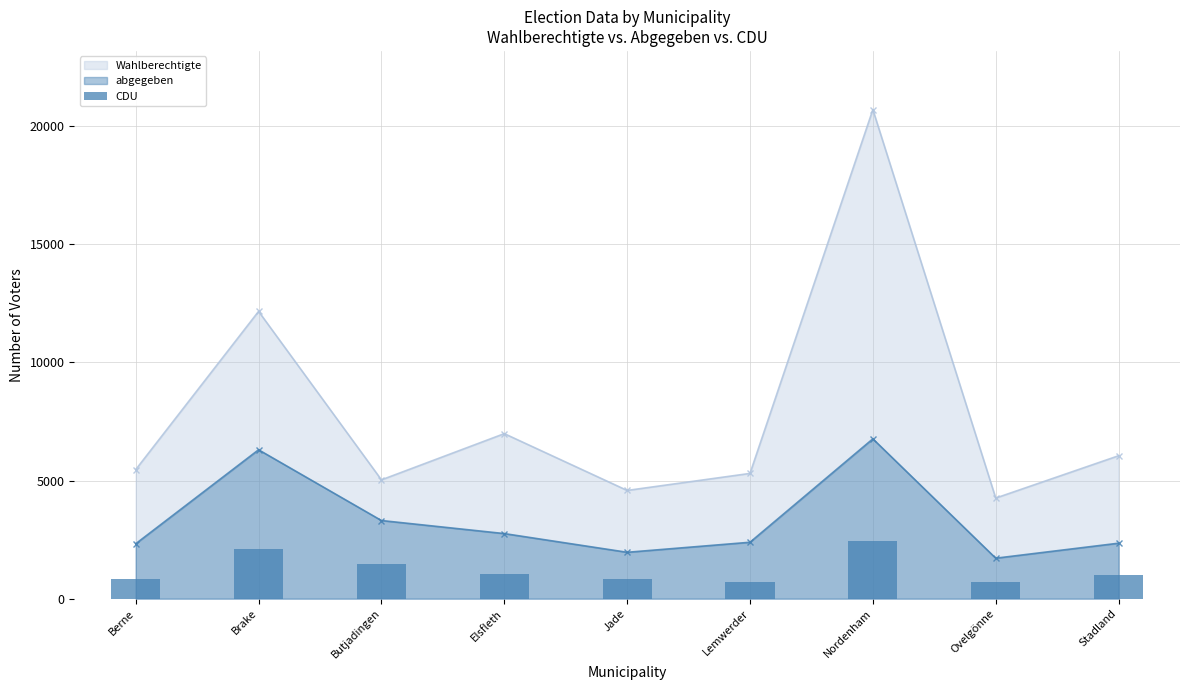

What is the sum of the values at Lemwerder and Elsfleth?

1747